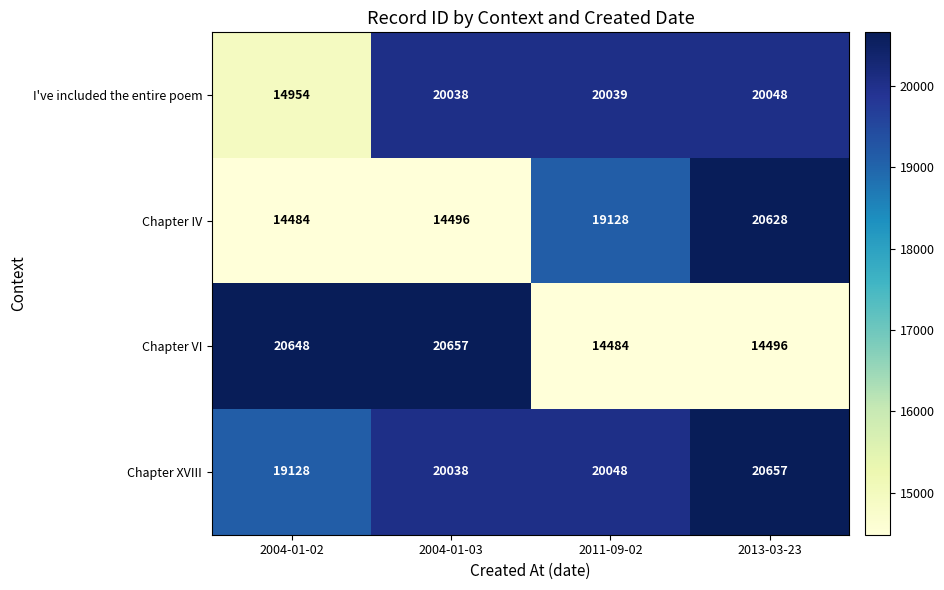

What is the minimum value shown in the chart?

14484